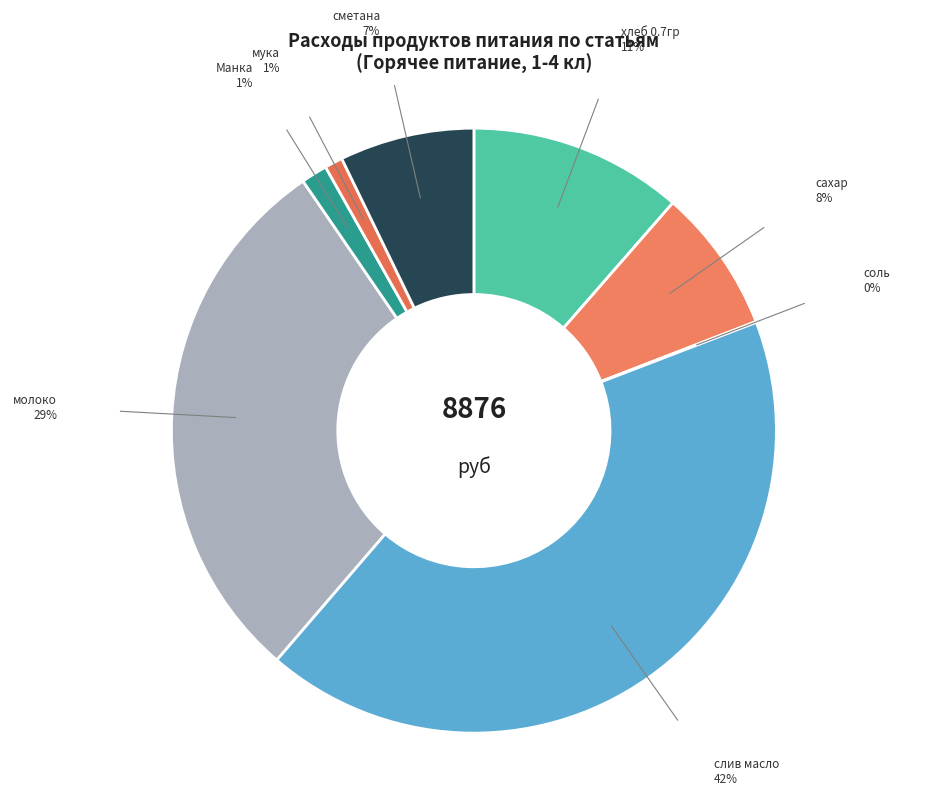

What is the ratio of the value at слив масло to the value at хлеб 0.7гр?

3.7